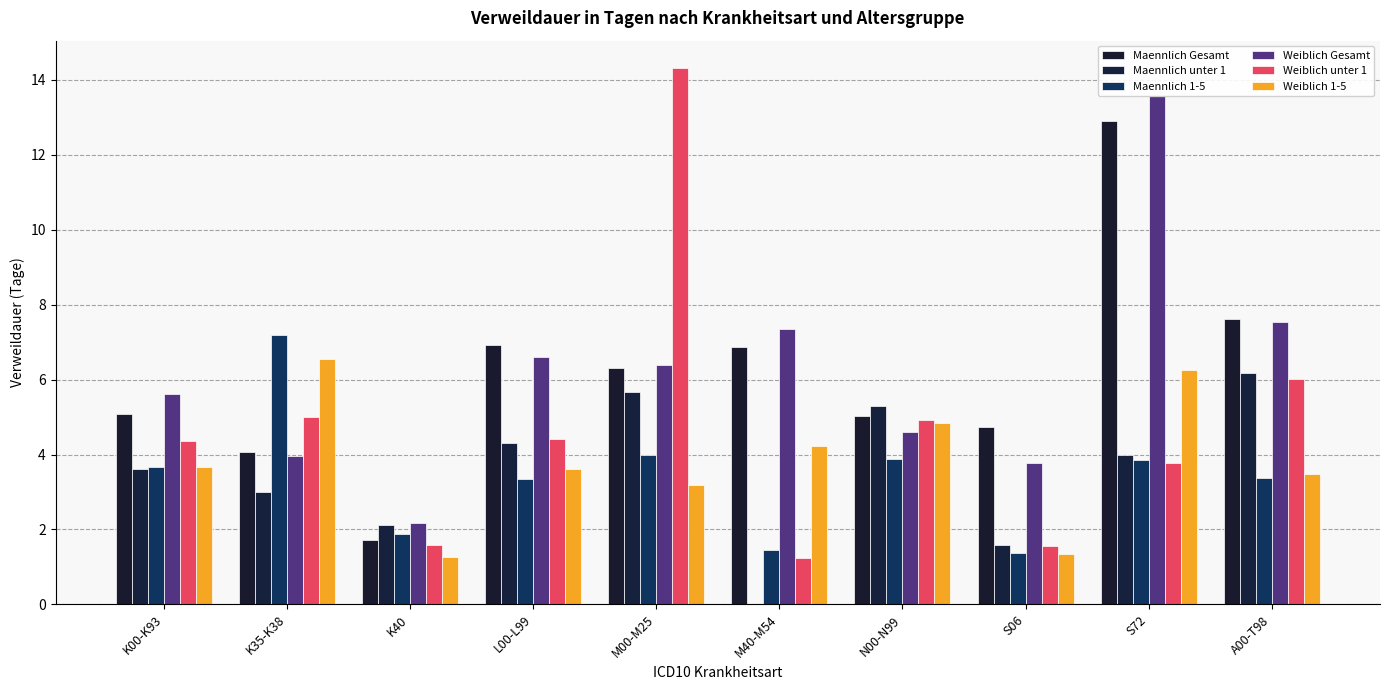

Reading right to left, extract all data points from this chart.

Maennlich Gesamt: A00-T98=7.6	S72=12.9	S06=4.7	N00-N99=5.0	M40-M54=6.9	M00-M25=6.3	L00-L99=6.9	K40=1.7	K35-K38=4.1	K00-K93=5.1
Maennlich unter 1: A00-T98=6.2	S72=4.0	S06=1.6	N00-N99=5.3	M40-M54=0.0	M00-M25=5.7	L00-L99=4.3	K40=2.1	K35-K38=3.0	K00-K93=3.6
Maennlich 1-5: A00-T98=3.4	S72=3.9	S06=1.4	N00-N99=3.9	M40-M54=1.4	M00-M25=4.0	L00-L99=3.4	K40=1.9	K35-K38=7.2	K00-K93=3.7
Weiblich Gesamt: A00-T98=7.5	S72=13.6	S06=3.8	N00-N99=4.6	M40-M54=7.3	M00-M25=6.4	L00-L99=6.6	K40=2.2	K35-K38=4.0	K00-K93=5.6
Weiblich unter 1: A00-T98=6.0	S72=3.8	S06=1.5	N00-N99=4.9	M40-M54=1.2	M00-M25=14.3	L00-L99=4.4	K40=1.6	K35-K38=5.0	K00-K93=4.4
Weiblich 1-5: A00-T98=3.5	S72=6.3	S06=1.3	N00-N99=4.8	M40-M54=4.2	M00-M25=3.2	L00-L99=3.6	K40=1.3	K35-K38=6.6	K00-K93=3.7